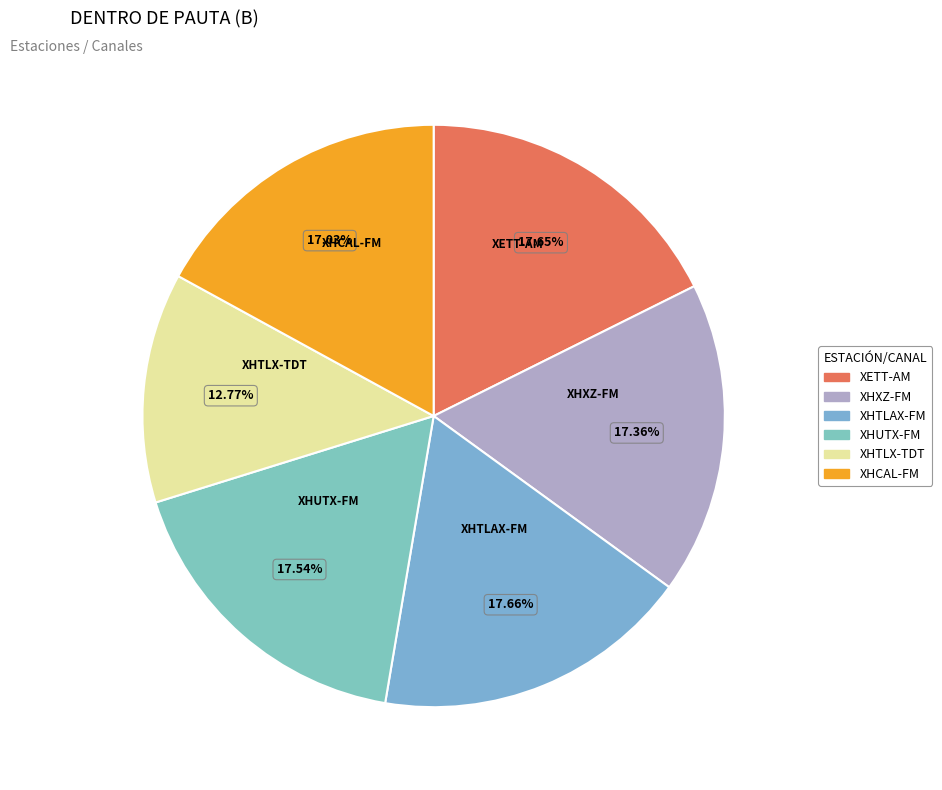

Is there any slice that represents more than half of the pie?

No